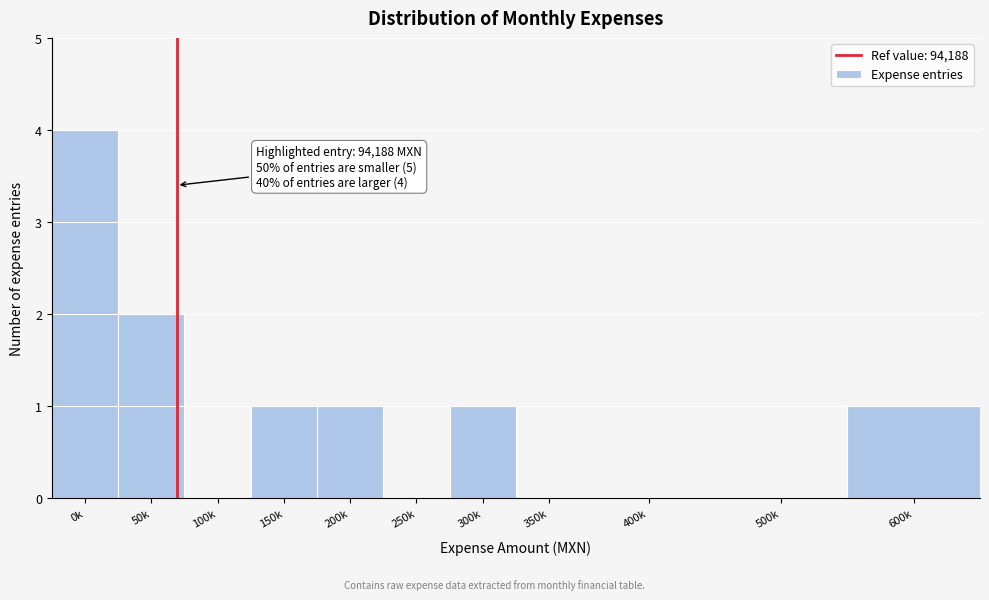

Reading left to right, list all the values displayed in this chart.

0k=4	50k=2	100k=0	150k=1	200k=1	250k=0	300k=1	350k=0	400k=0	500k=0	600k=1